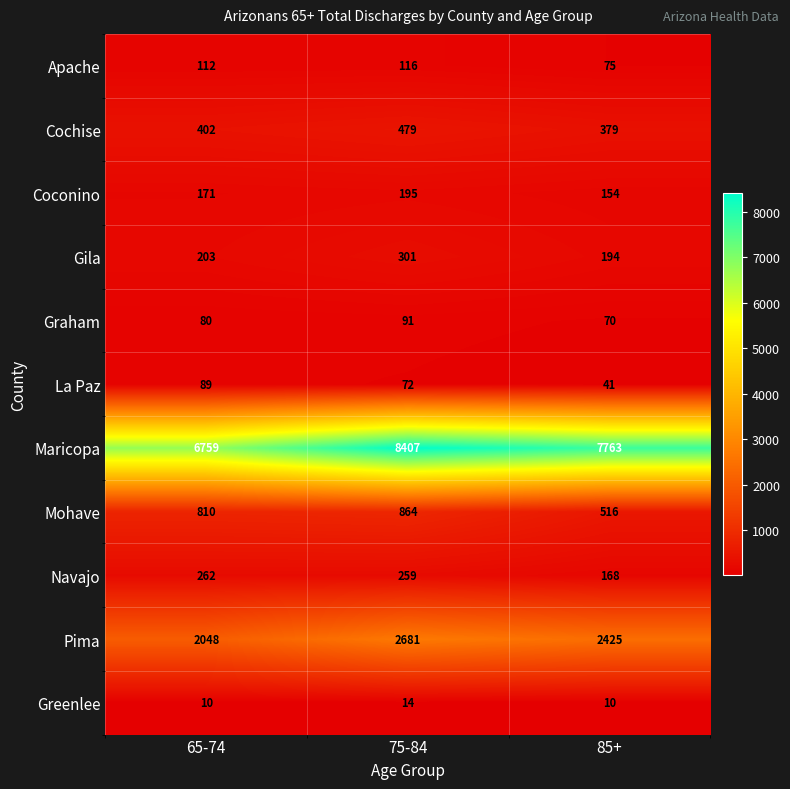

At how many categories does at least one series exceed 1942?

3